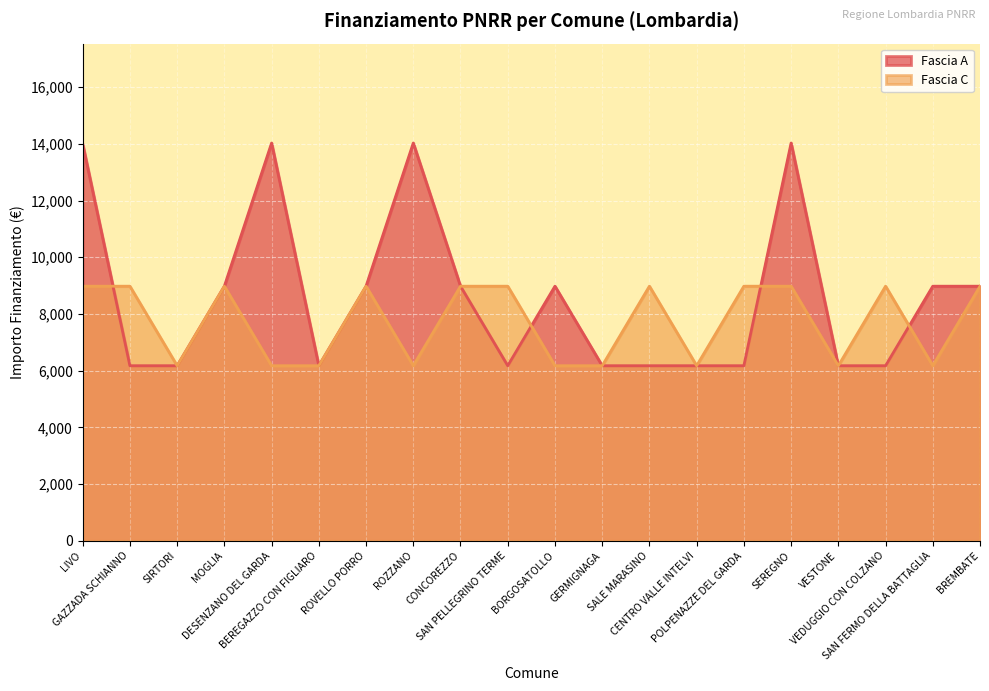

What is the difference between the maximum and second lowest values in the Fascia A series?

7856.8